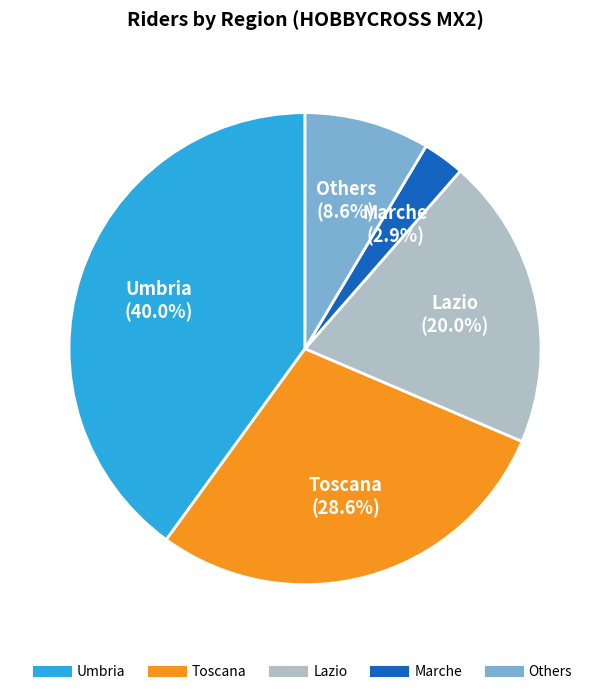

Does any single category account for the majority?

No